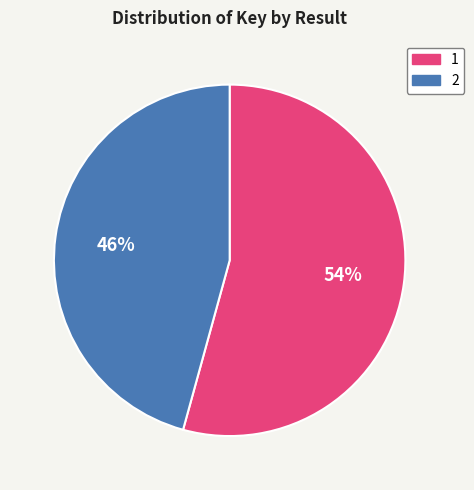

Does any single category account for the majority?

Yes